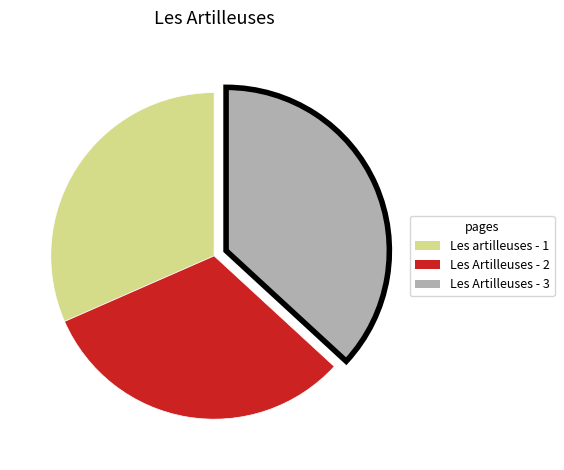

Approximately how many times larger is the value at Les Artilleuses - 3 compared to Les artilleuses - 1?

1.2